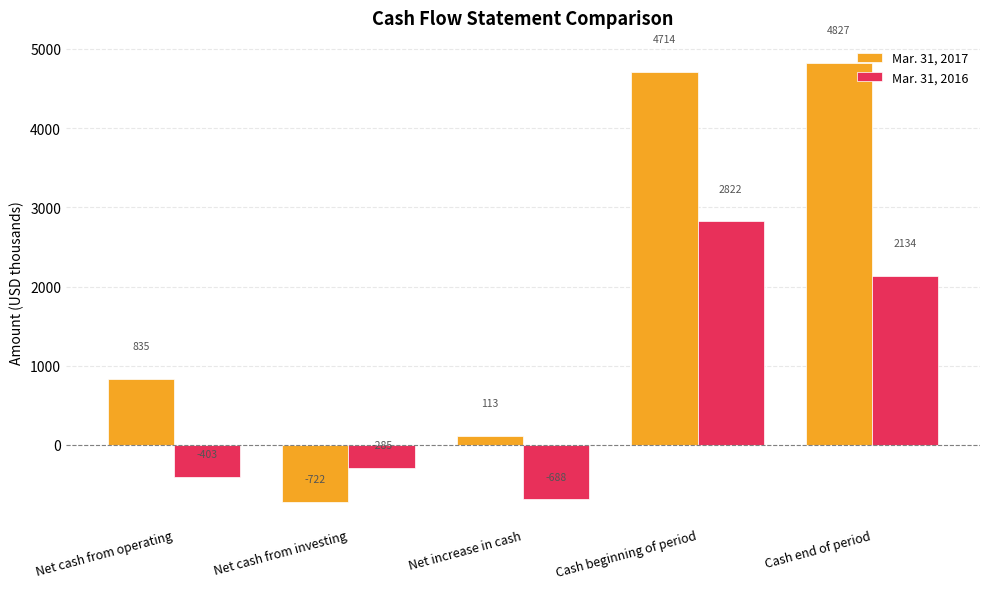

Rank the series at Net increase in cash from highest to lowest value.

Mar. 31, 2017, Mar. 31, 2016